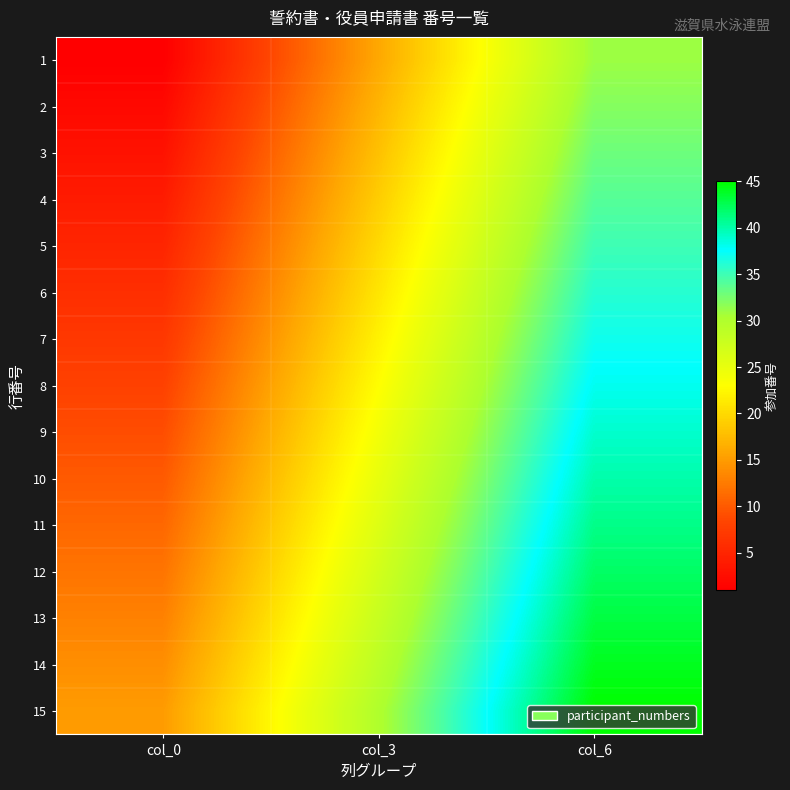

Rank the series at col_0 from lowest to highest value.

1, 2, 3, 4, 5, 6, 7, 8, 9, 10, 11, 12, 13, 14, 15